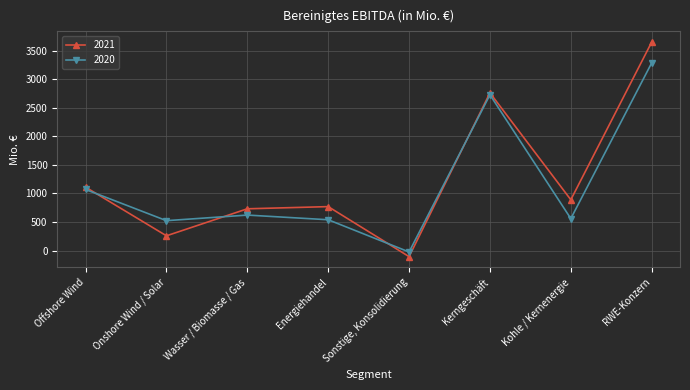

What is the difference between the highest and lowest values at Onshore Wind / Solar?

265